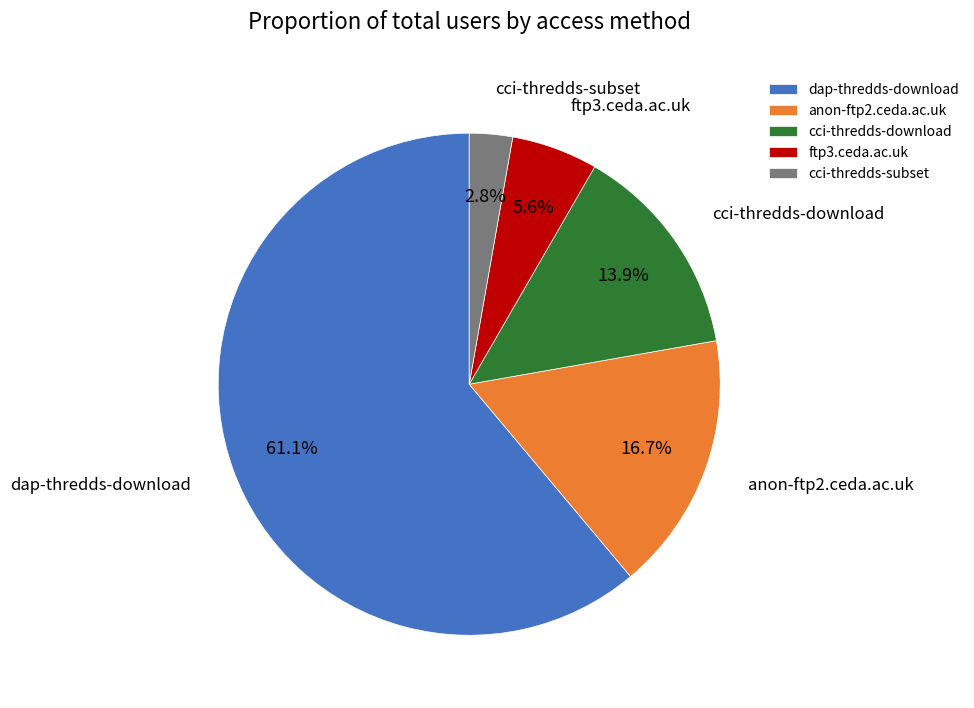

To the nearest percent, what portion does dap-thredds-download represent?

61%